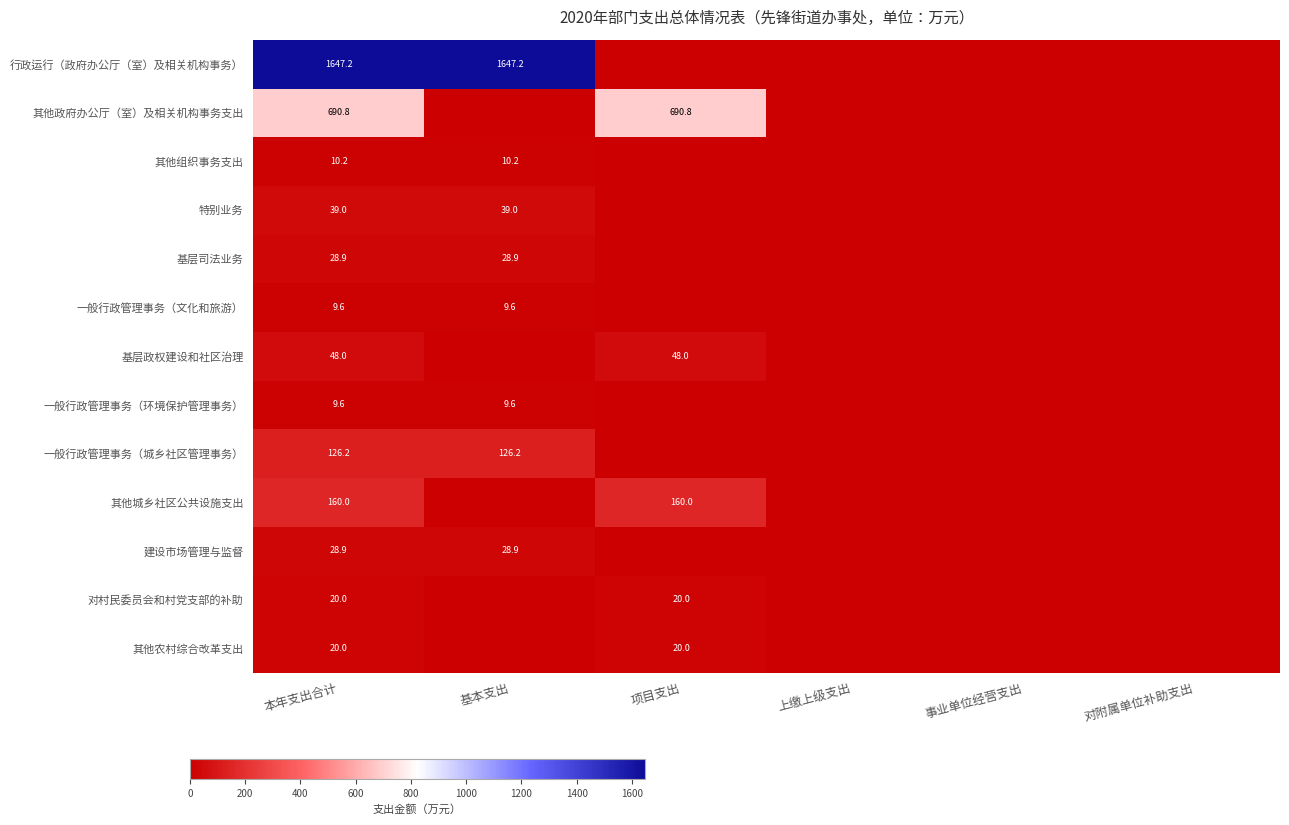

Rank the series at 事业单位经营支出 from lowest to highest value.

行政运行（政府办公厅（室）及相关机构事务）, 其他政府办公厅（室）及相关机构事务支出, 其他组织事务支出, 特别业务, 基层司法业务, 一般行政管理事务（文化和旅游）, 基层政权建设和社区治理, 一般行政管理事务（环境保护管理事务）, 一般行政管理事务（城乡社区管理事务）, 其他城乡社区公共设施支出, 建设市场管理与监督, 对村民委员会和村党支部的补助, 其他农村综合改革支出